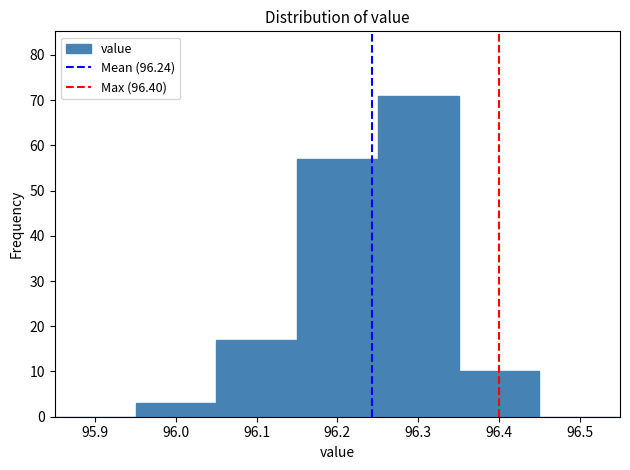

How tall is the bar that spans 96.15 to 96.25 on the x-axis? The values are not printed on the chart, so give them approximately, as read against the axis.

57